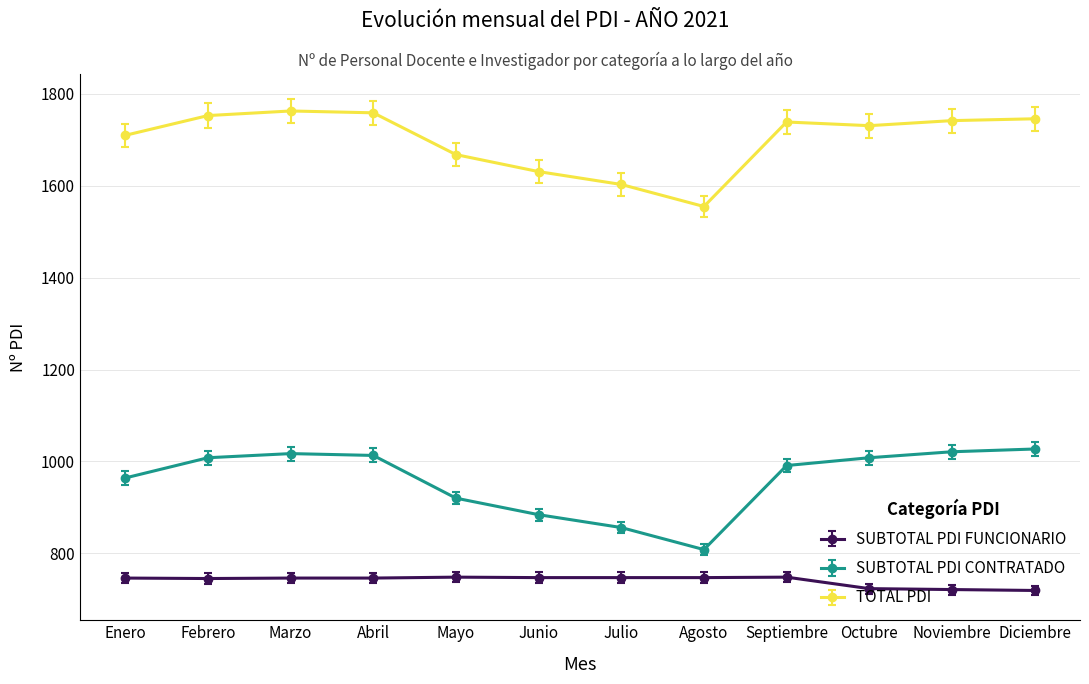

How many lines are shown in the chart?

3